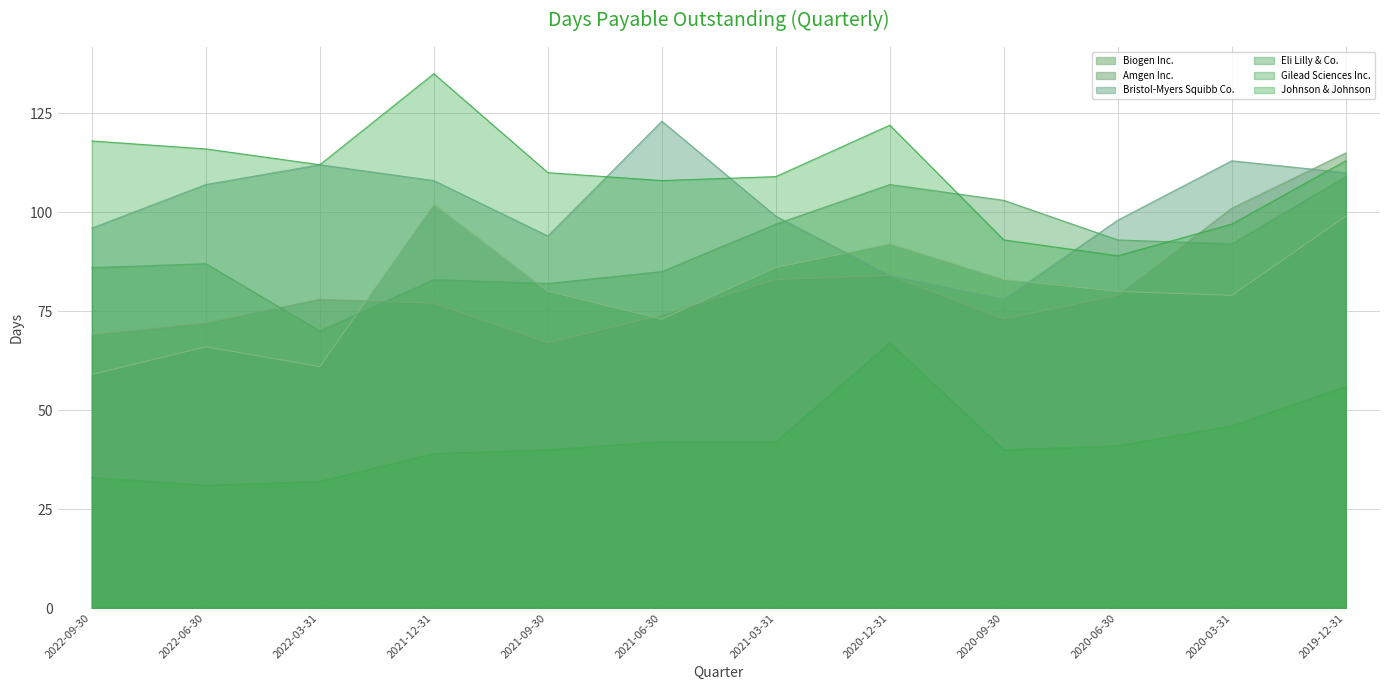

Reading right to left, transcribe all the data shown in this chart.

Biogen Inc.: 99	79	80	83	92	86	73	80	102	61	66	59
Amgen Inc.: 115	101	79	73	84	83	74	67	77	78	72	69
Bristol-Myers Squibb Co.: 110	113	98	78	84	99	123	94	108	112	107	96
Eli Lilly & Co.: 109	92	93	103	107	97	85	82	83	70	87	86
Gilead Sciences Inc.: 56	46	41	40	67	42	42	40	39	32	31	33
Johnson & Johnson: 113	97	89	93	122	109	108	110	135	112	116	118